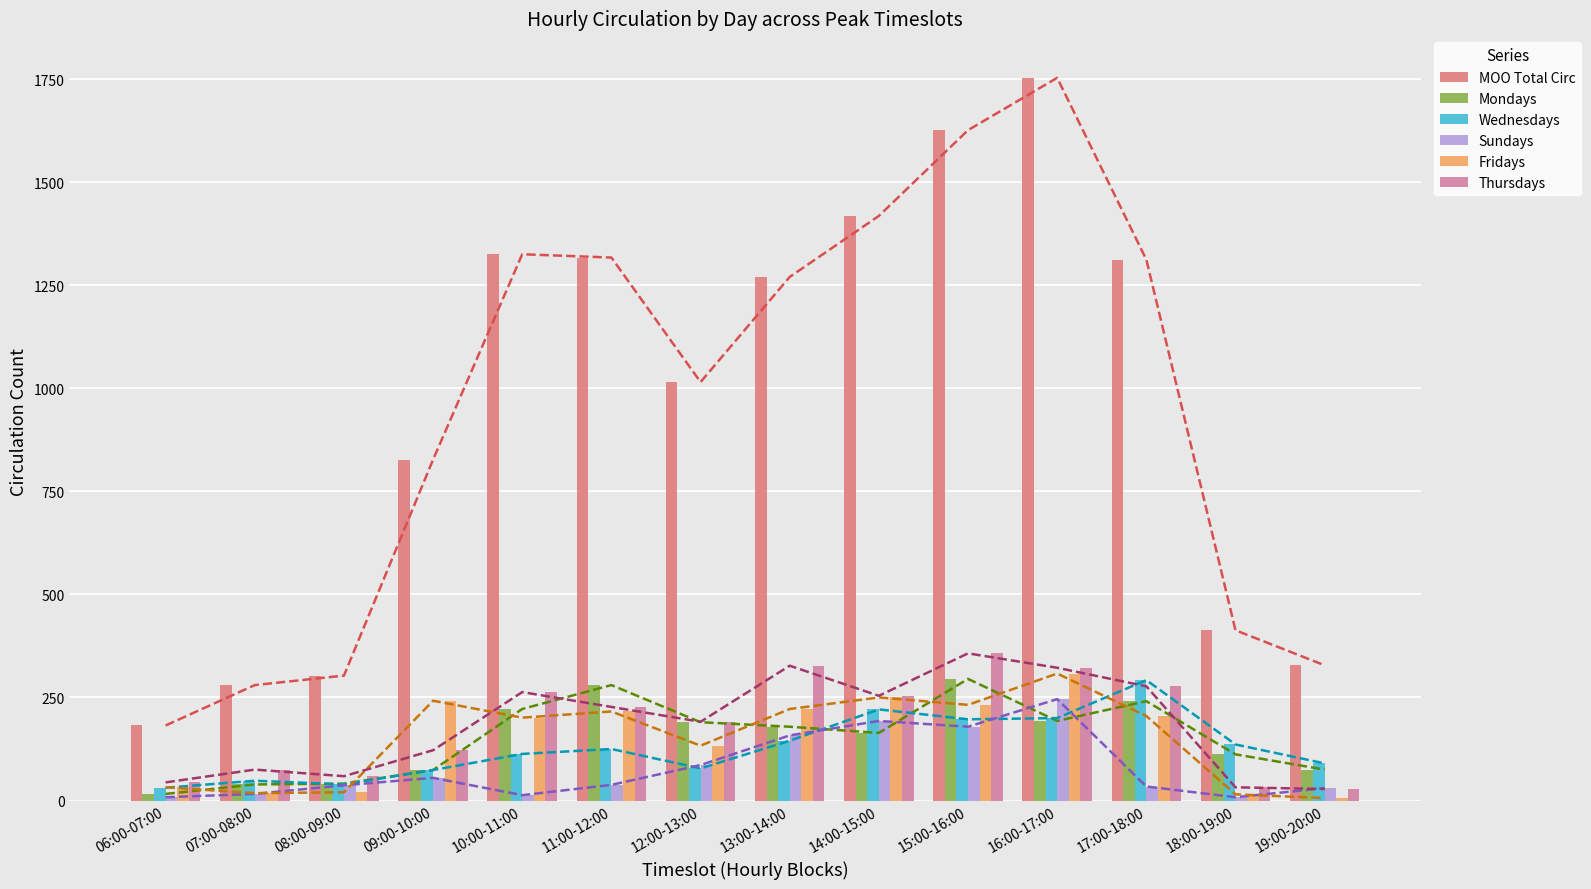

What is the difference between the maximum and minimum values in the Mondays series?

279